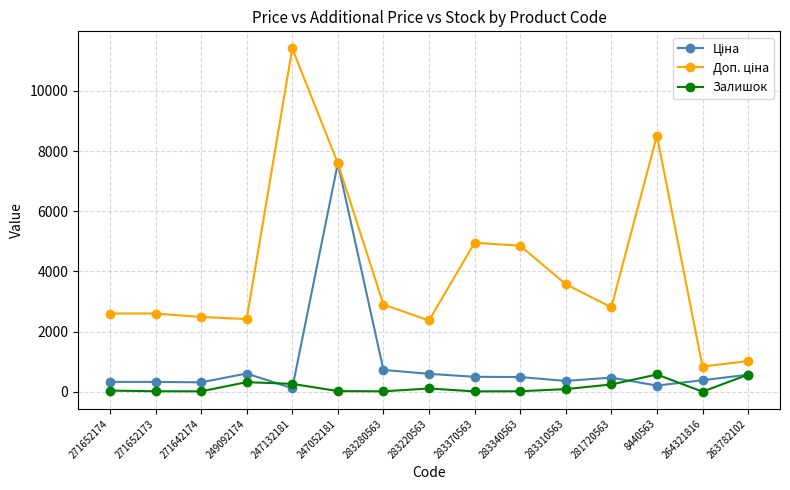

At how many categories does at least one series exceed 6036?

3